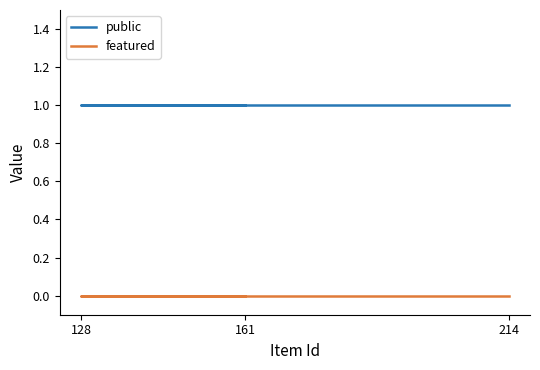

Which has a higher value, 128 or 161?

128